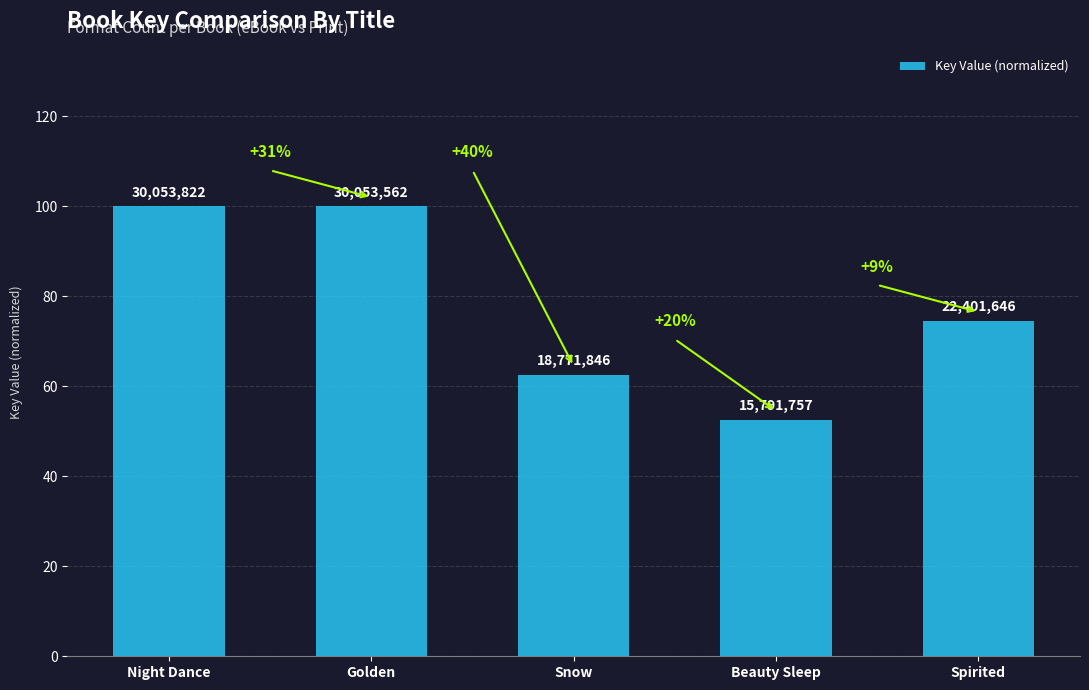

Is it true that the value at Night Dance is 100.0?

True